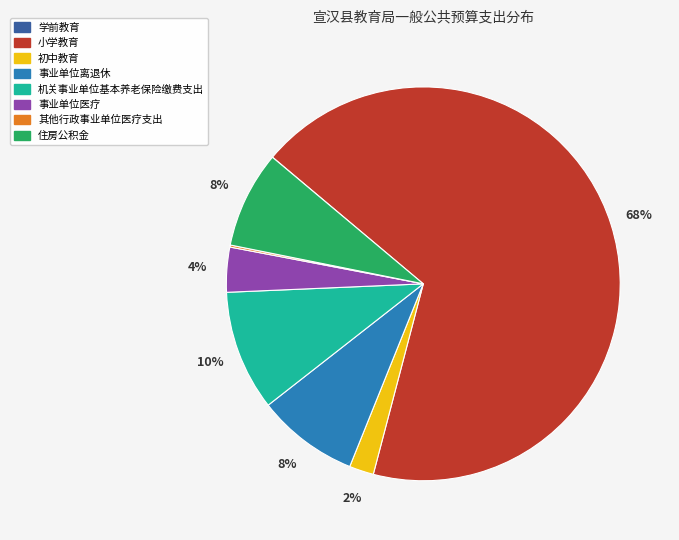

Which slice represents more than half of the pie?

小学教育